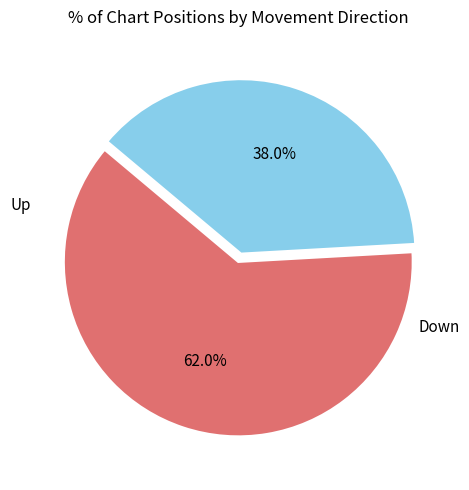

Is there a majority slice in this chart?

Yes